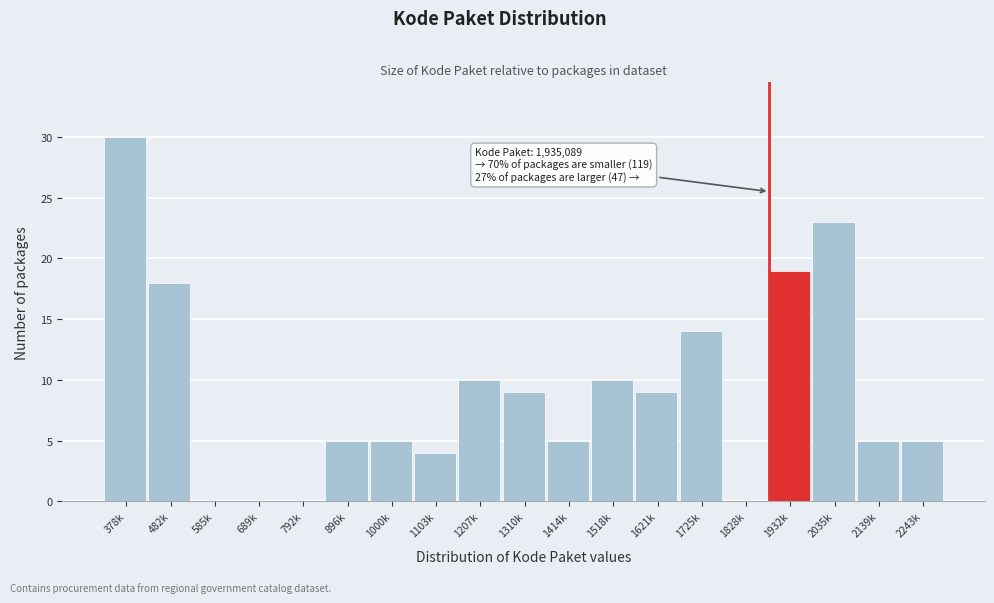

Reading right to left, extract all data points from this chart.

2243k=5	2139k=5	2035k=23	1932k=19	1828k=0	1725k=14	1621k=9	1518k=10	1414k=5	1310k=9	1207k=10	1103k=4	1000k=5	896k=5	792k=0	689k=0	585k=0	482k=18	378k=30